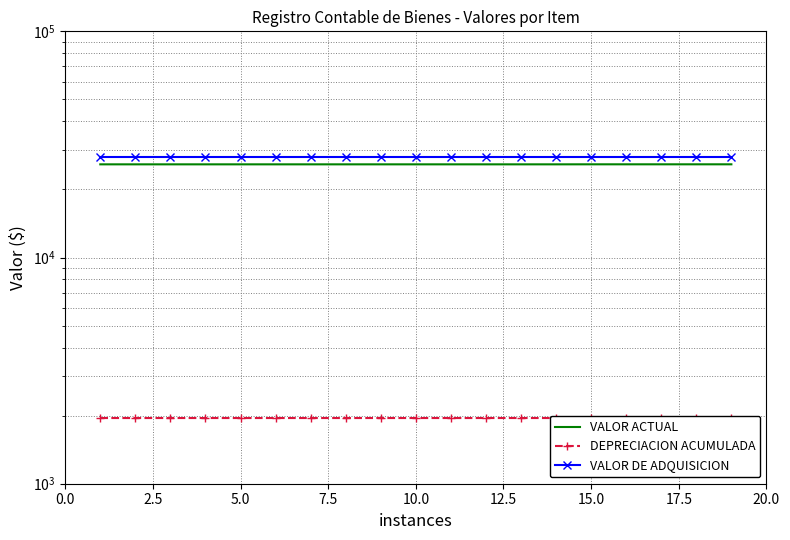

Reading left to right, transcribe all the data shown in this chart.

VALOR ACTUAL: 25821.3	25821.3	25821.3	25821.3	25821.3	25821.3	25821.3	25821.3	25821.3	25821.3	25821.3	25821.3	25821.3	25821.3	25828.1	25828.1	25828.1	25828.1	25828.1
DEPRECIACION ACUMULADA: 1951.7	1951.7	1951.7	1951.7	1951.7	1951.7	1951.7	1951.7	1951.7	1951.7	1951.7	1951.7	1951.7	1951.7	1944.9	1944.9	1944.9	1944.9	1944.9
VALOR DE ADQUISICION: 27773.0	27773.0	27773.0	27773.0	27773.0	27773.0	27773.0	27773.0	27773.0	27773.0	27773.0	27773.0	27773.0	27773.0	27773.0	27773.0	27773.0	27773.0	27773.0